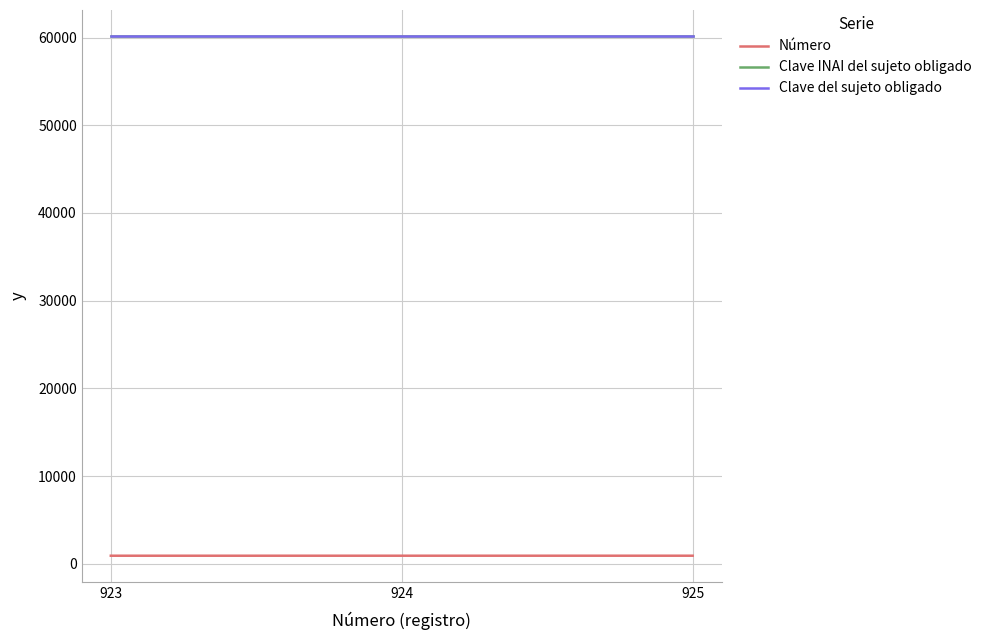

The value of Clave INAI del sujeto obligado at 924 is 60176. True or false?

True